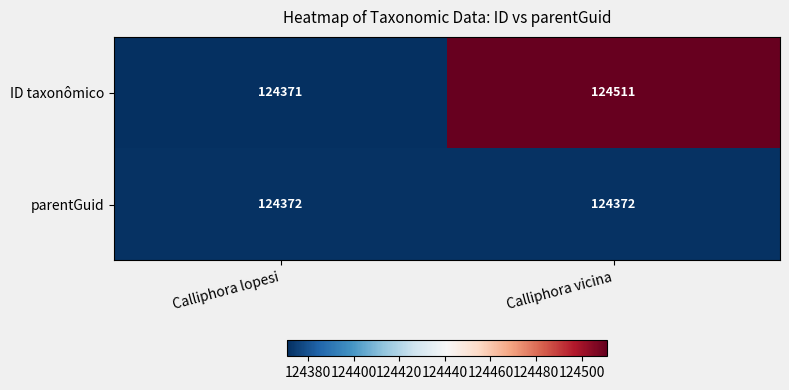

Between Calliphora lopesi and Calliphora vicina, which series saw the biggest shift?

ID taxonômico